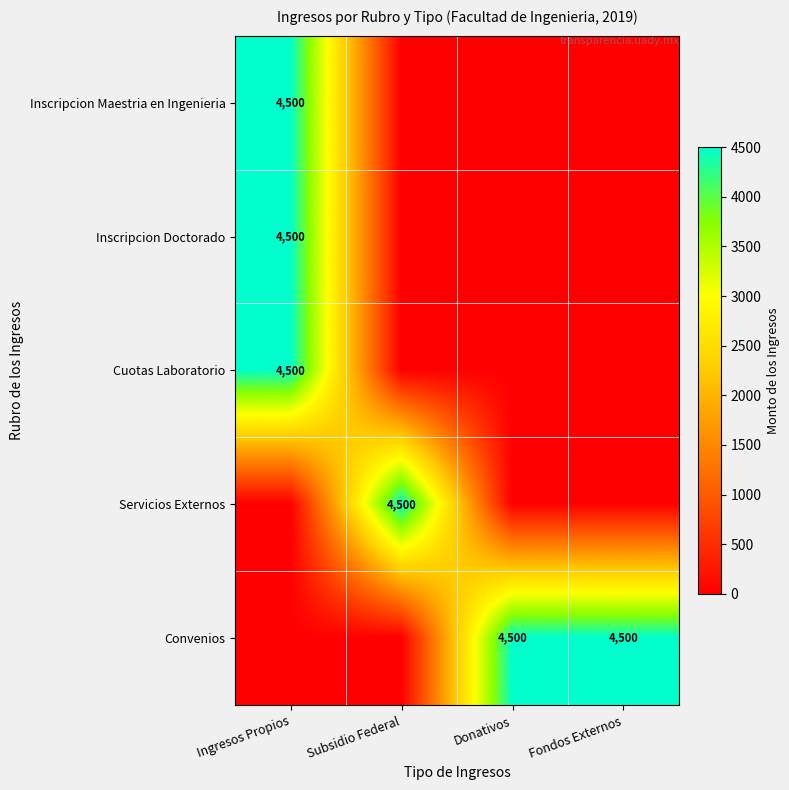

How many categories are shown in the chart?

4